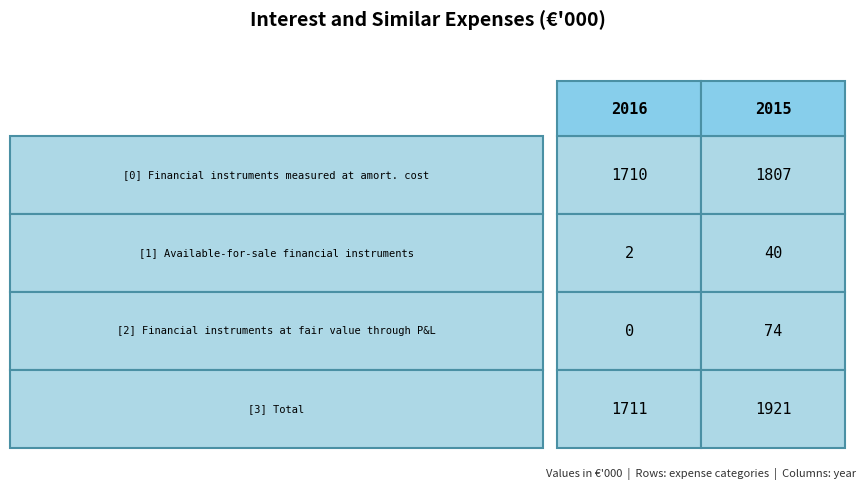

True or false: Total has a value of 1921 at 2015.

True